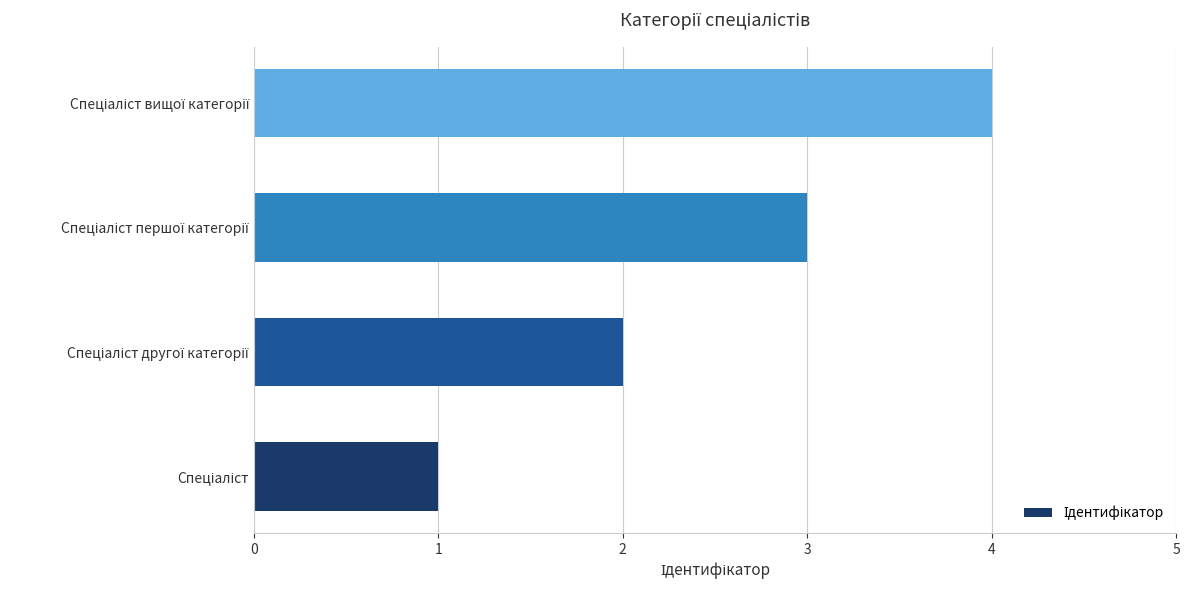

What is the greatest value displayed?

4